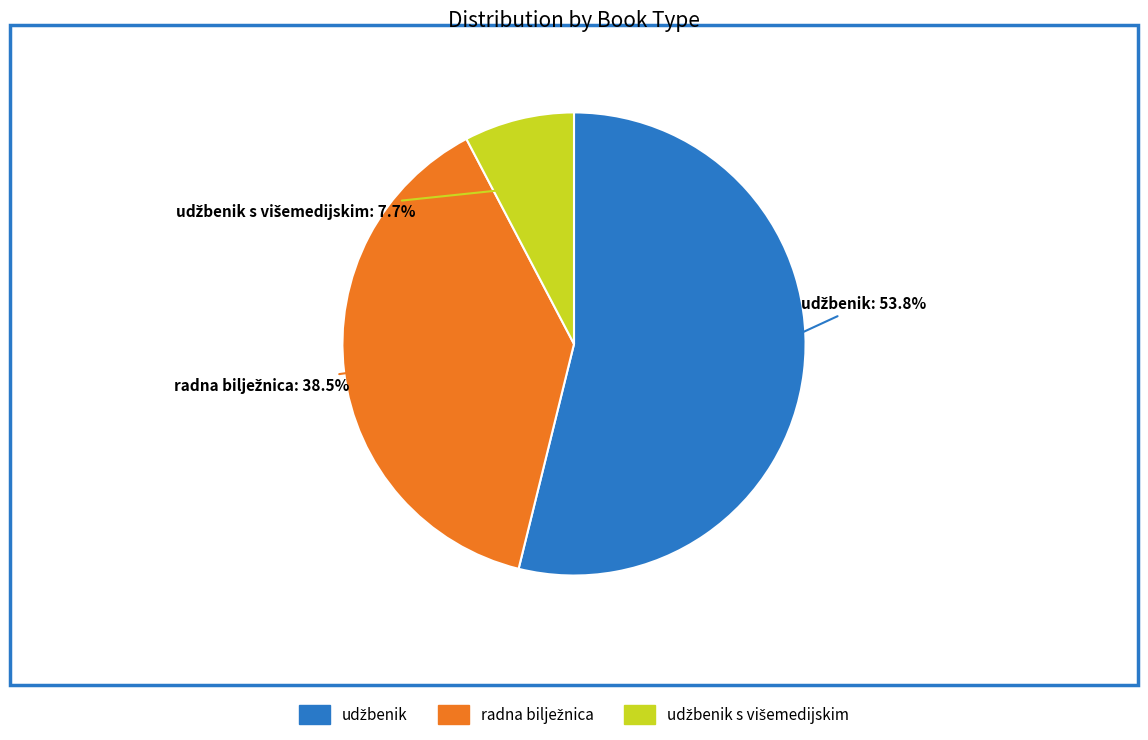

Is there a majority slice in this chart?

Yes